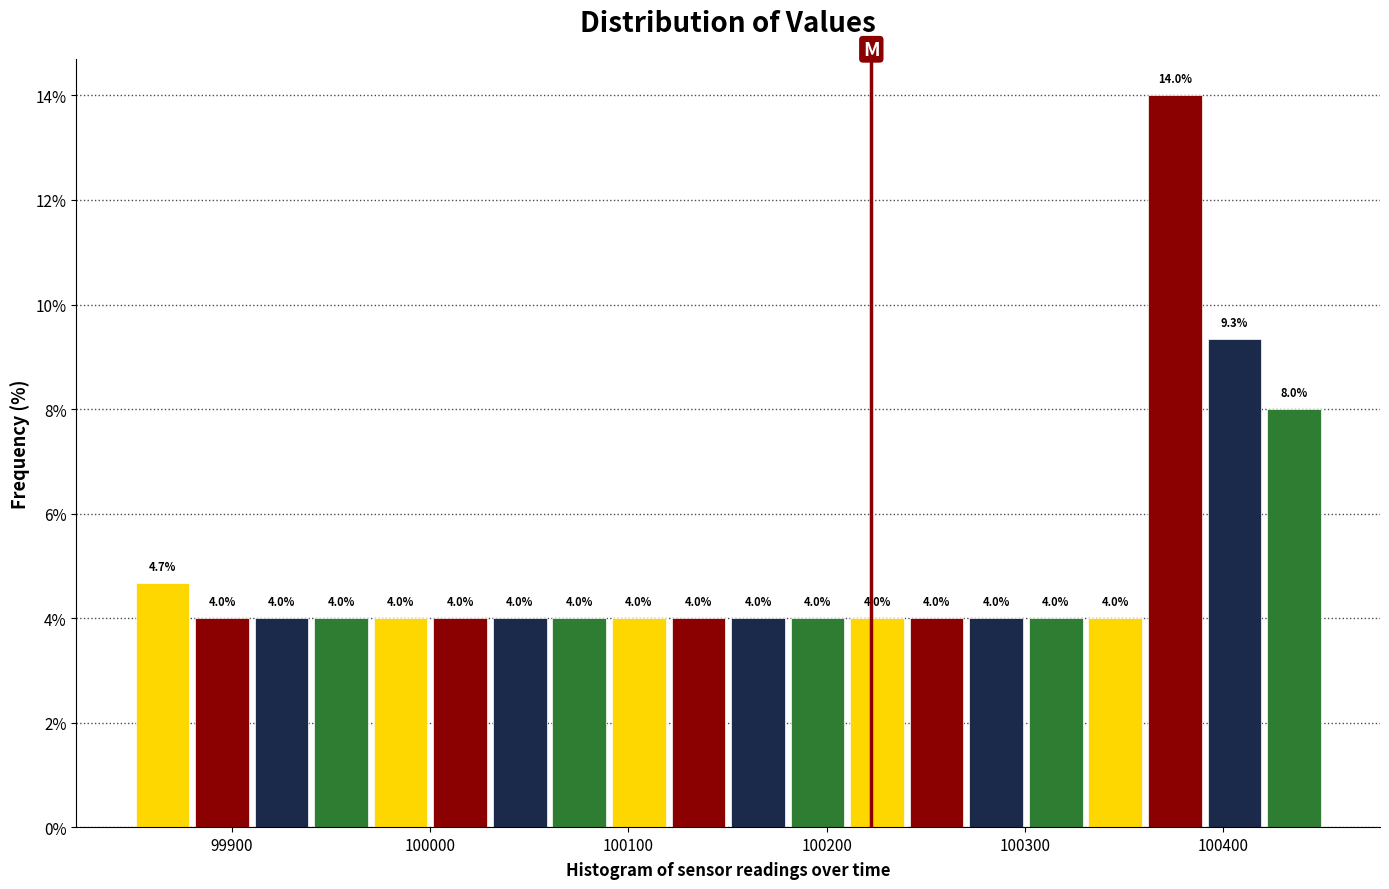

Read against the x-axis, roughly where is the centre of the tallest bar?

100380